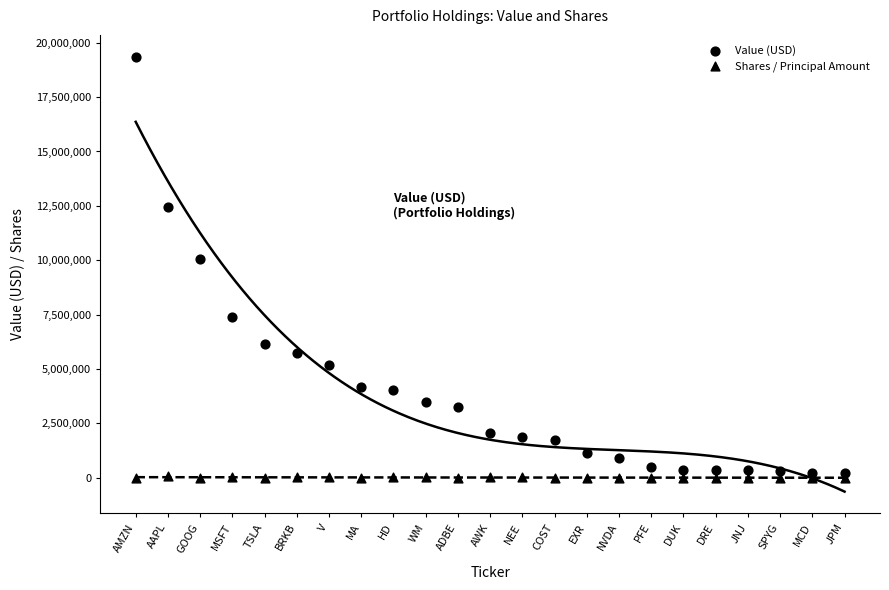

Which series has the largest Y range (max minus min)?

Value (USD)